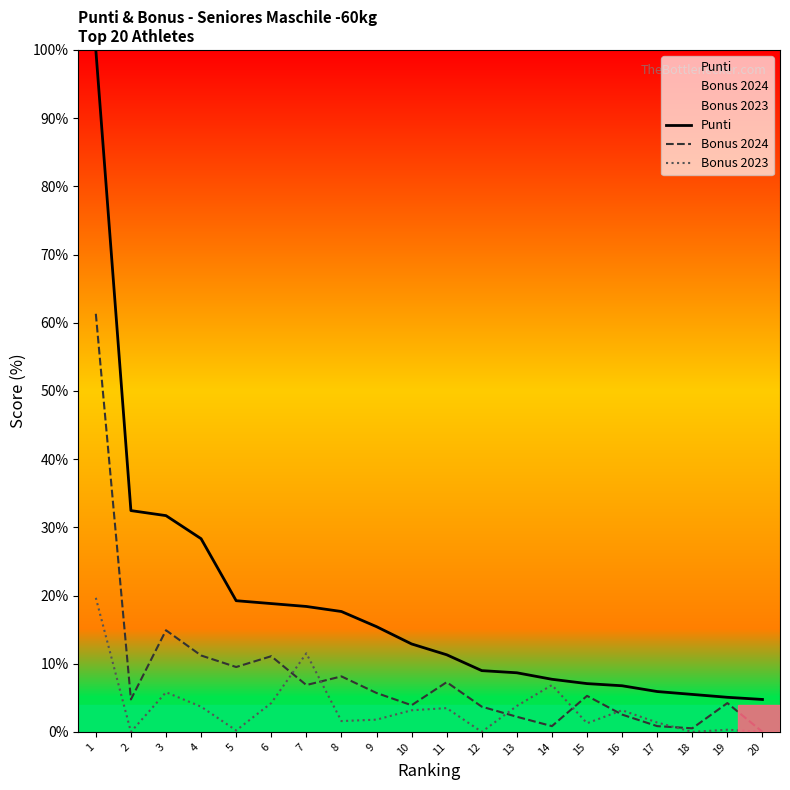

True or false: Bonus 2024 has a value of 6.4 at 12.

False